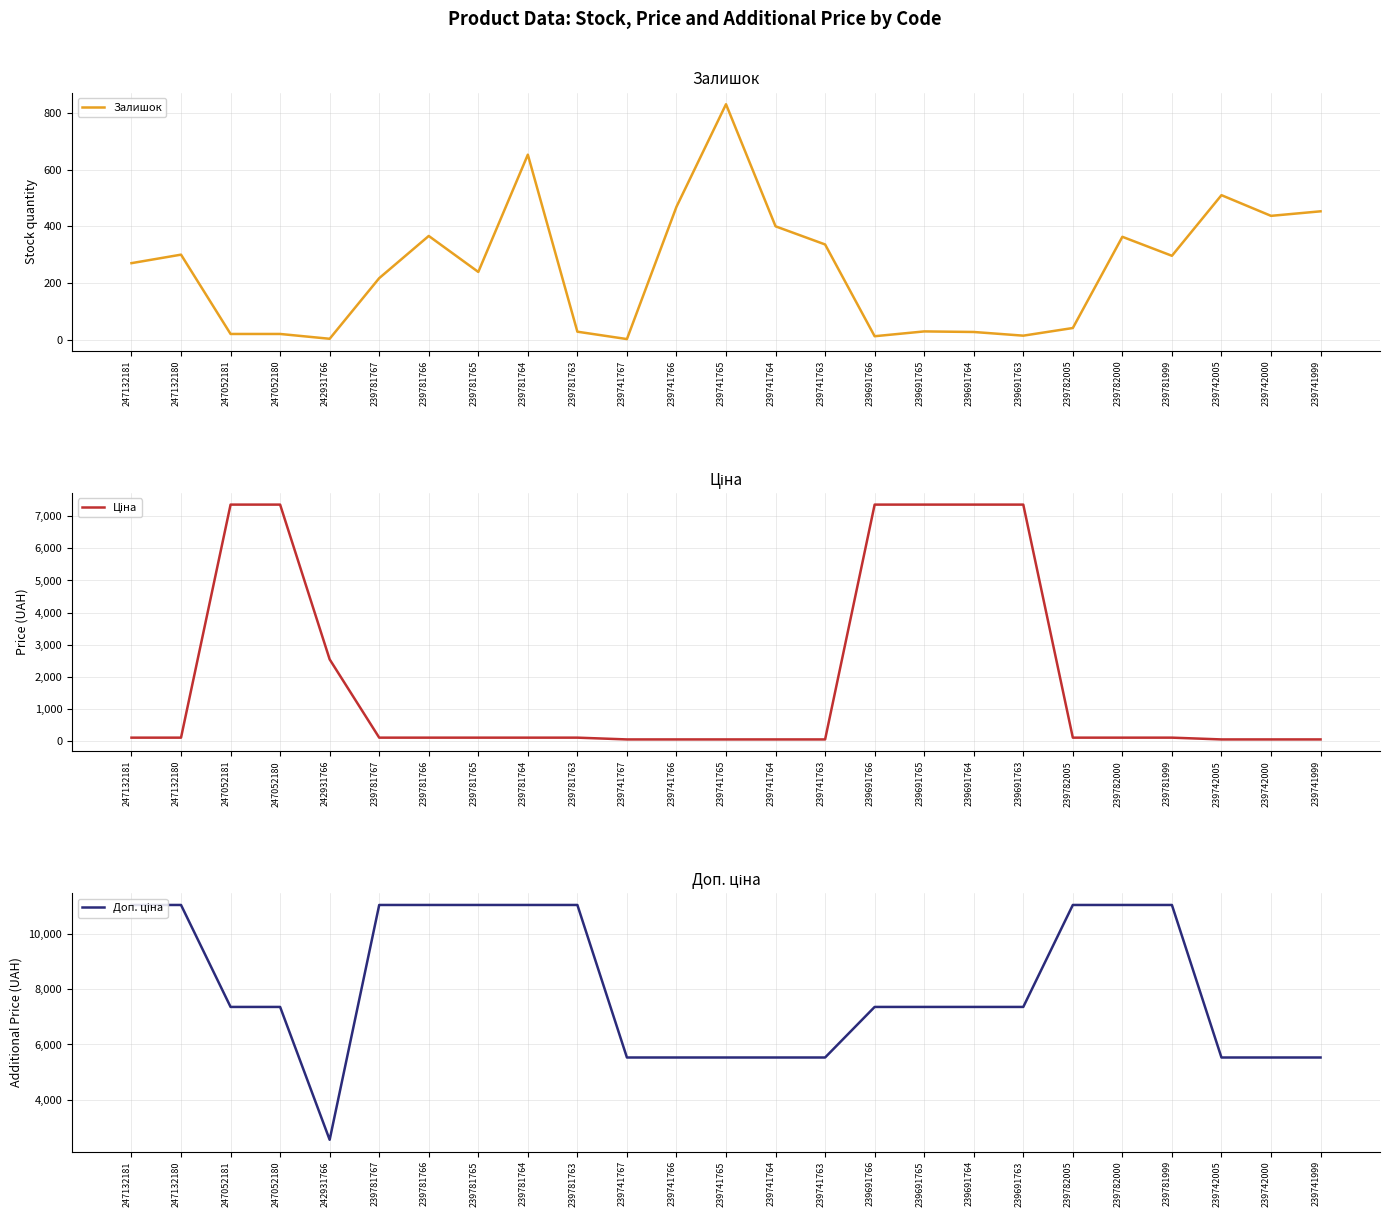

List the series in order of their peak value, highest first.

Доп. ціна, Ціна, Залишок